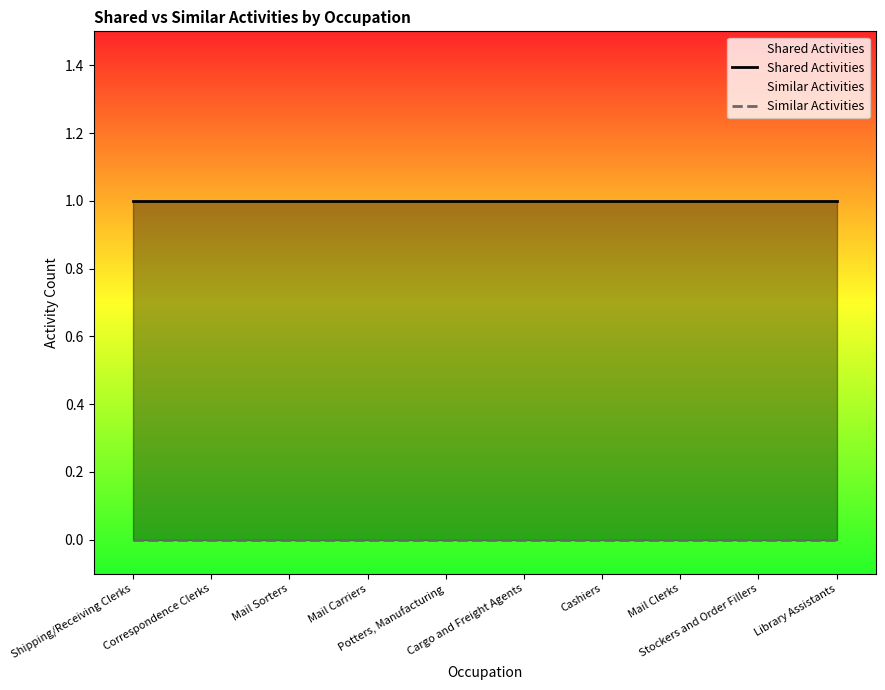

Is it true that Similar Activities equals 0 at Library Assistants?

True